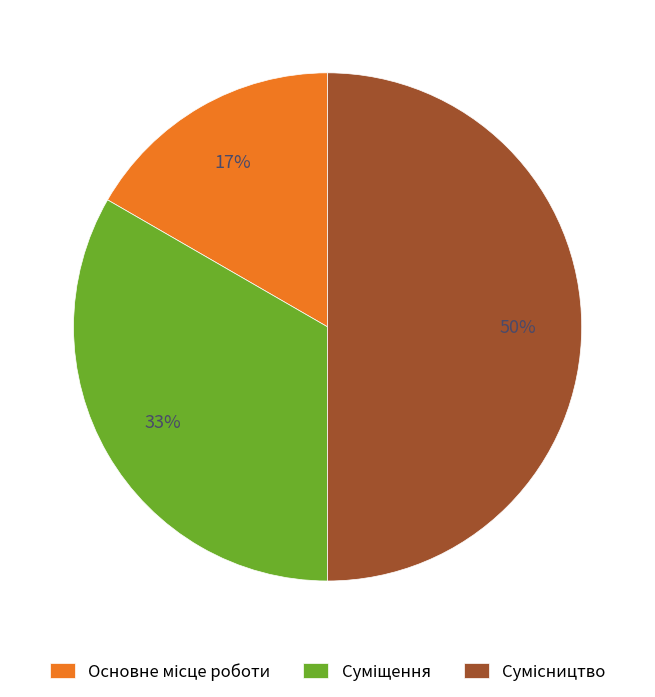

To the nearest percent, what is the difference between the largest and smallest slice percentages?

33%